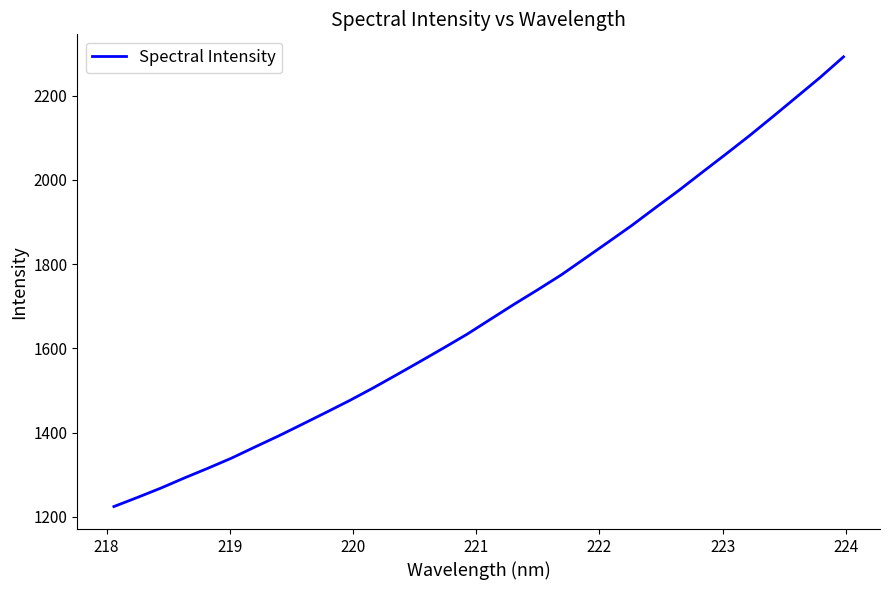

What is the sum of all values?

54056.8